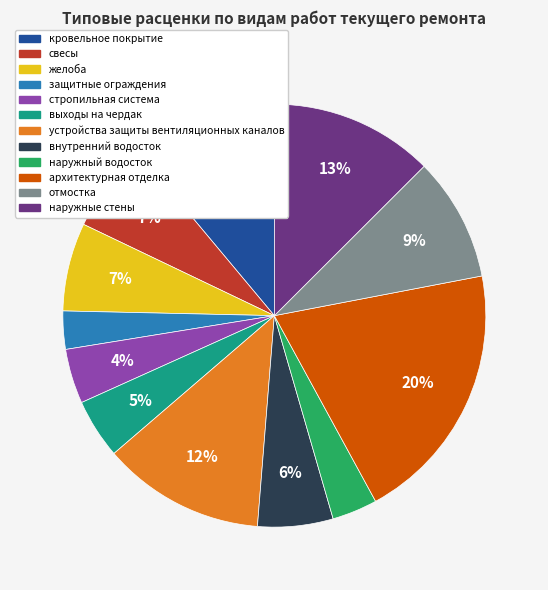

Which slice is the largest?

архитектурная отделка